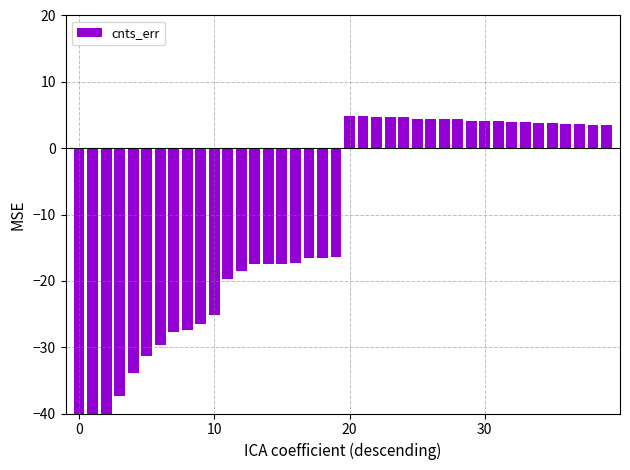

How many values are below 3?

20